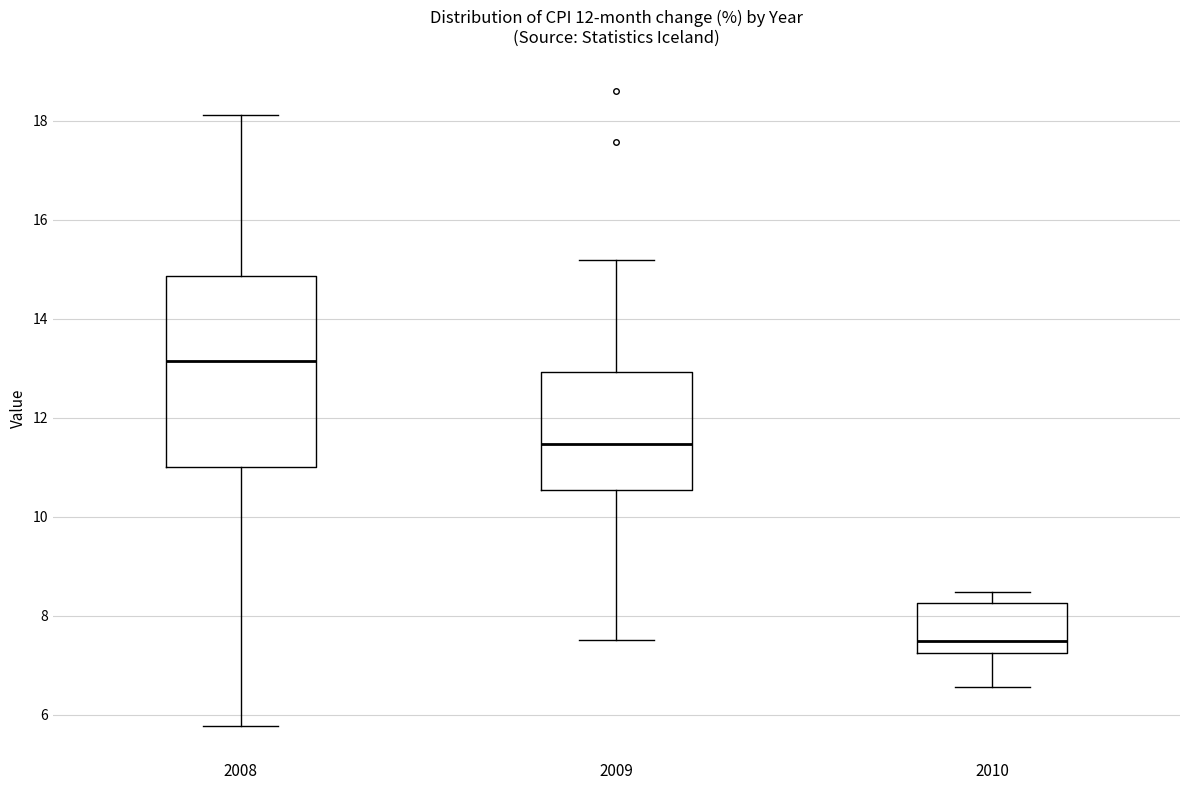

Which box has the highest median line?

2008